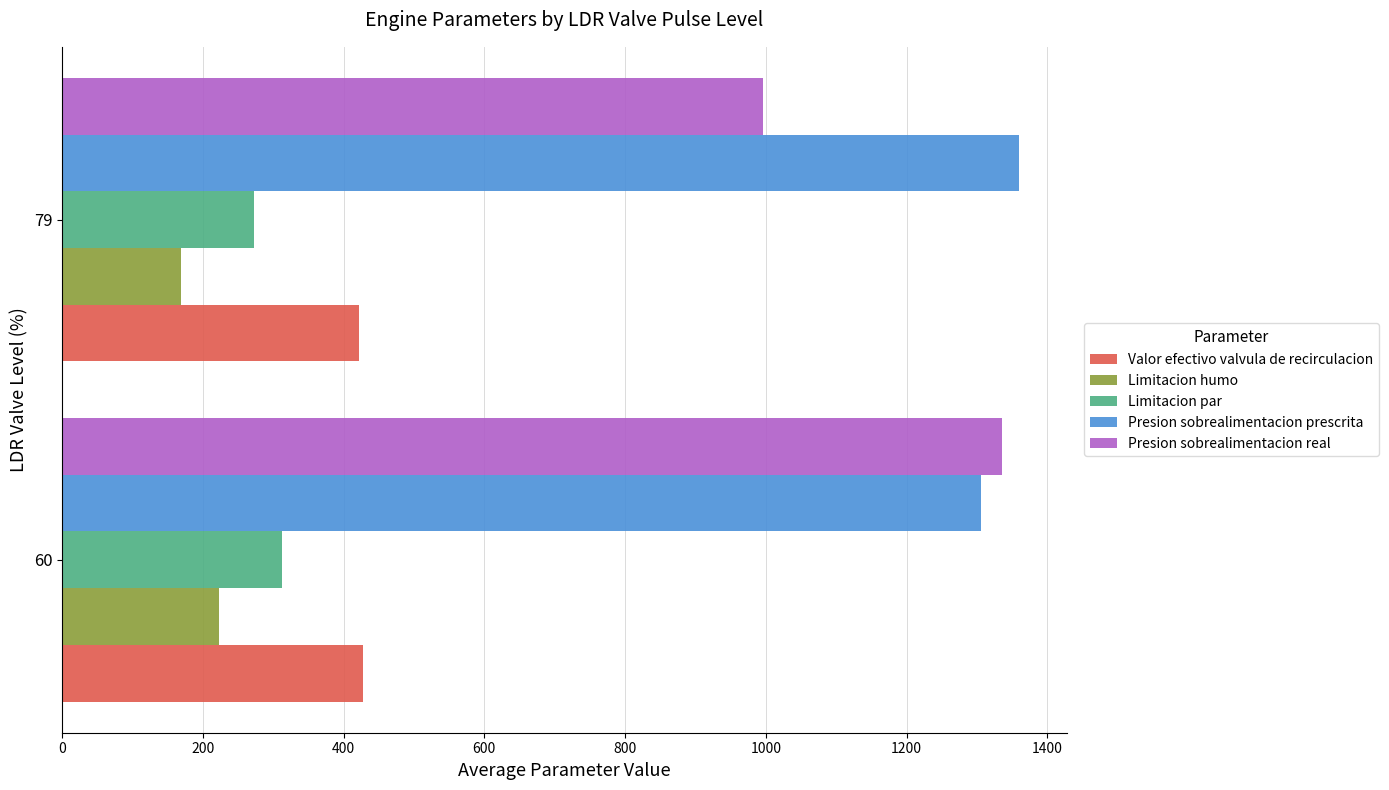

True or false: Limitacion humo has a value of 347.8 at 60.

False